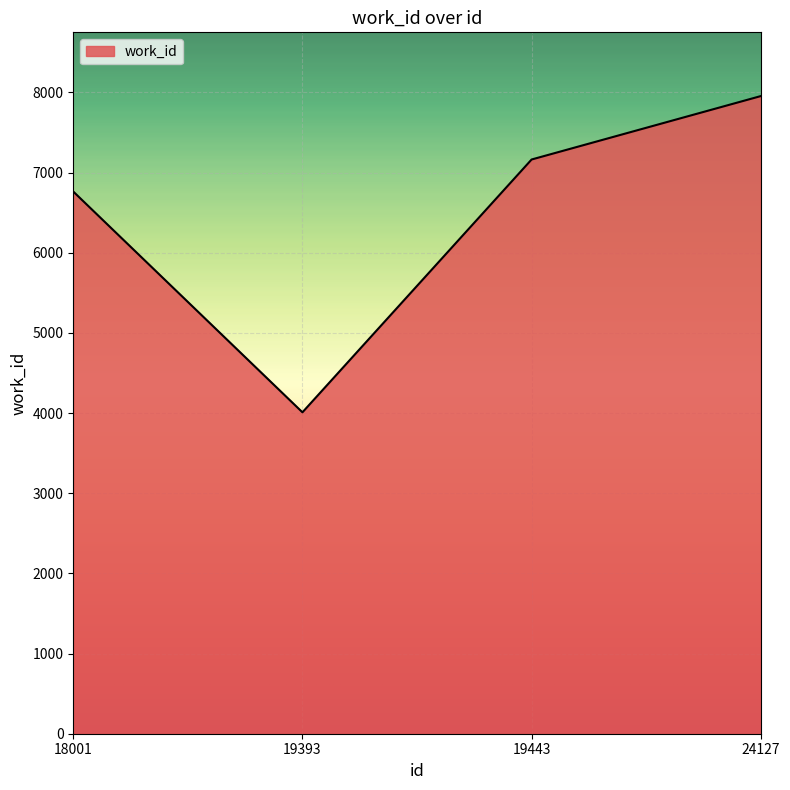

What is the sum of the values at 24127 and 19393?

11965